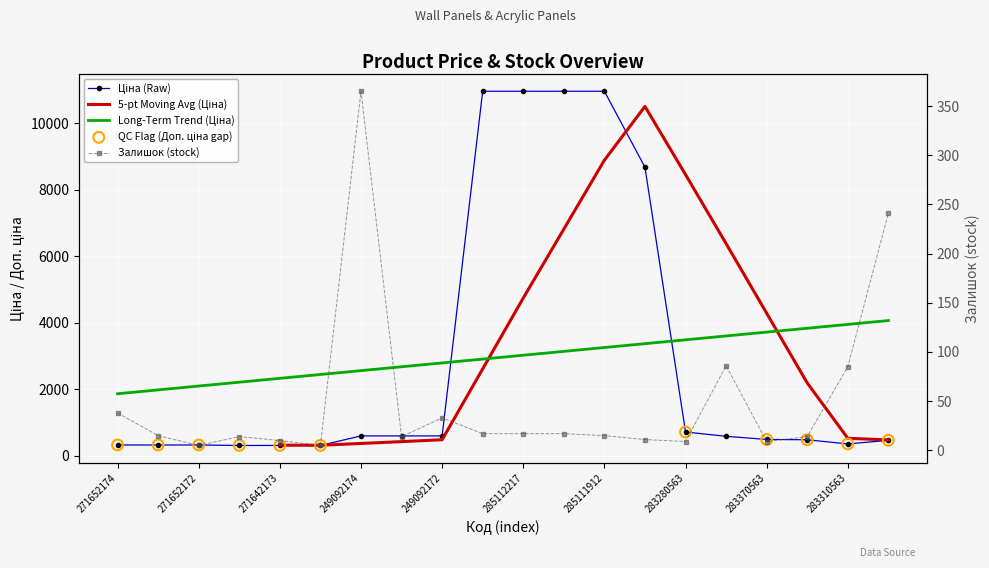

At how many categories does at least one series exceed 10303?

4